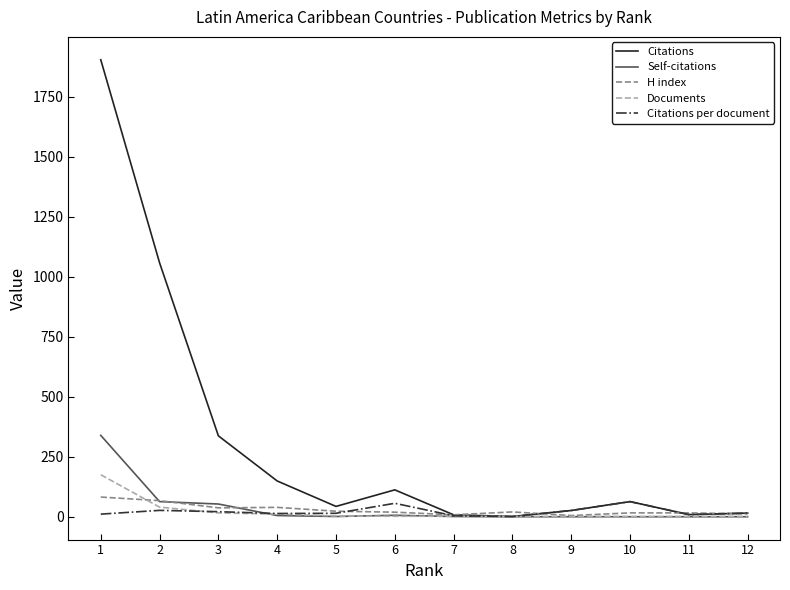

Which series has the widest spread of values?

Citations